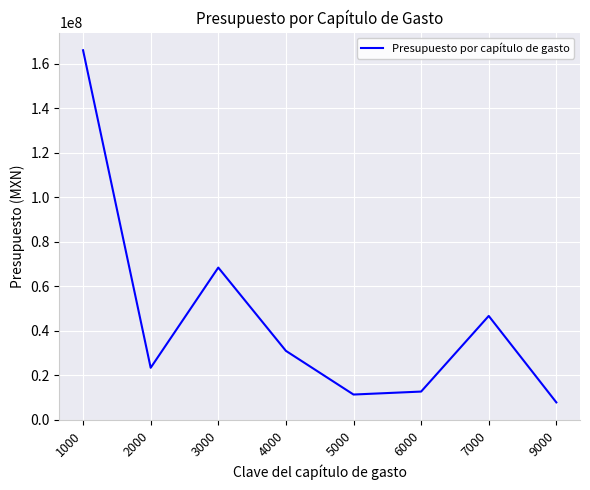

Reading left to right, transcribe all the data shown in this chart.

166159501	23452576	68492345	31062944	11429821	12760123	46751588	7899133